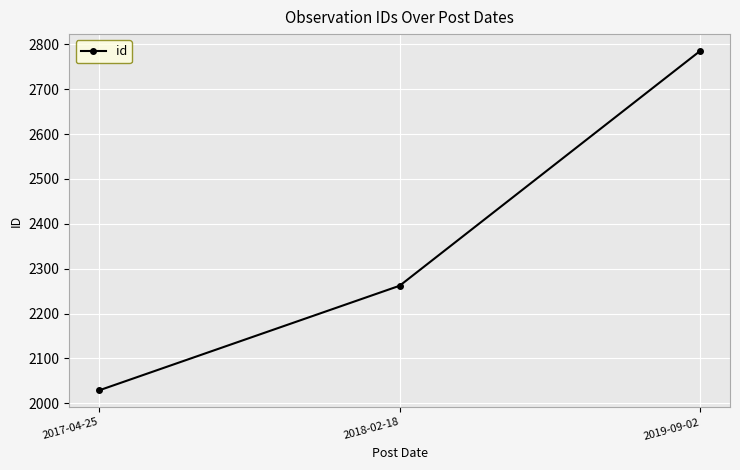

True or false: the data shows 2262 at 2018-02-18.

True